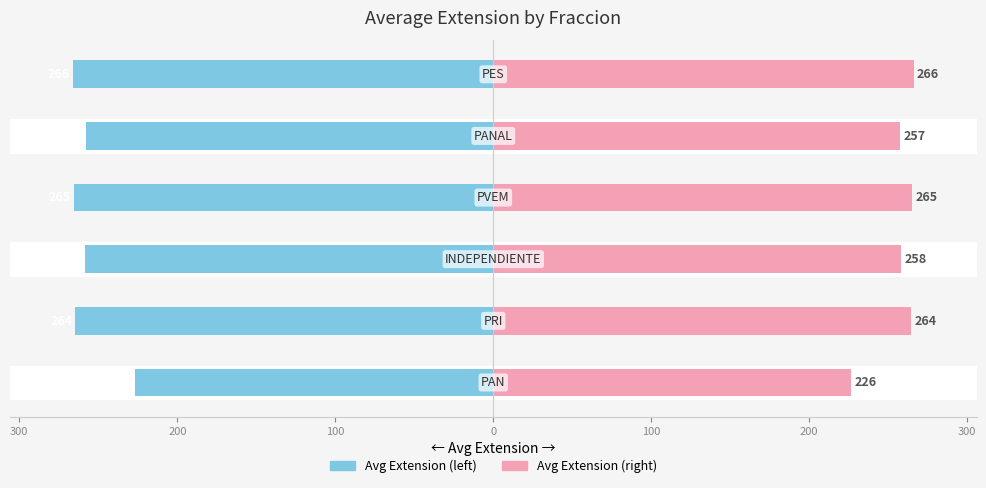

Between 200 and 100, which is larger?

200